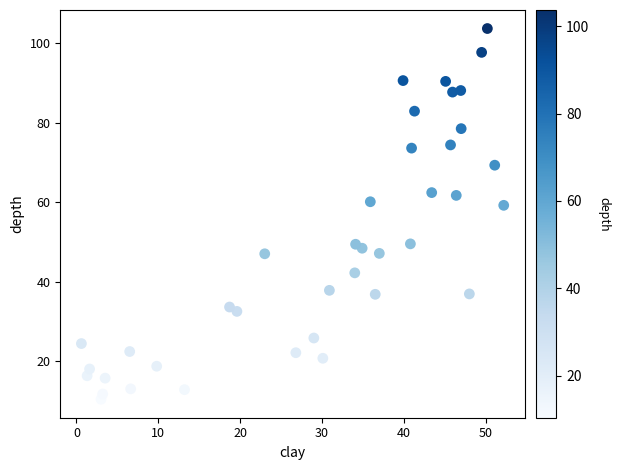

What is the range of Y values (max minus min)?

93.3